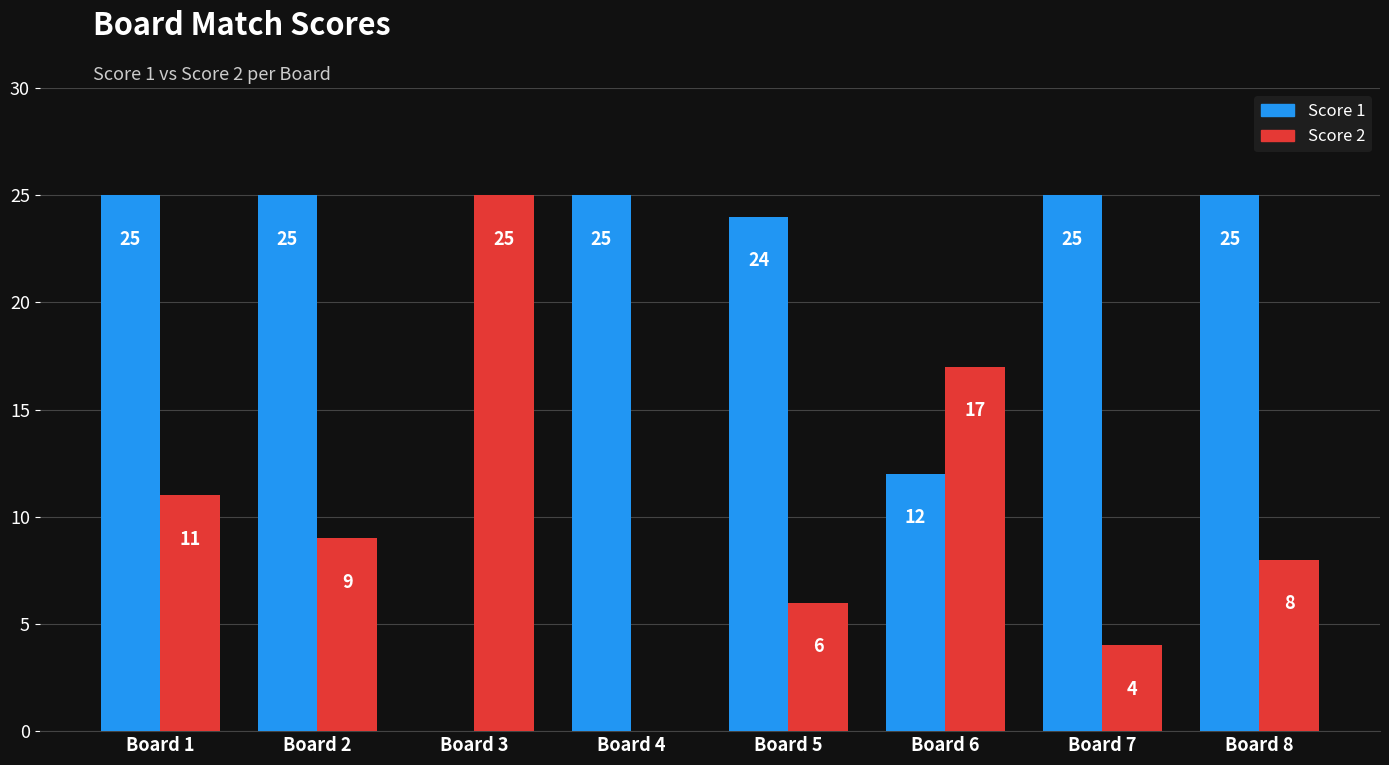

What is the sum of the Score 1 values at Board 6 and Board 3?

12